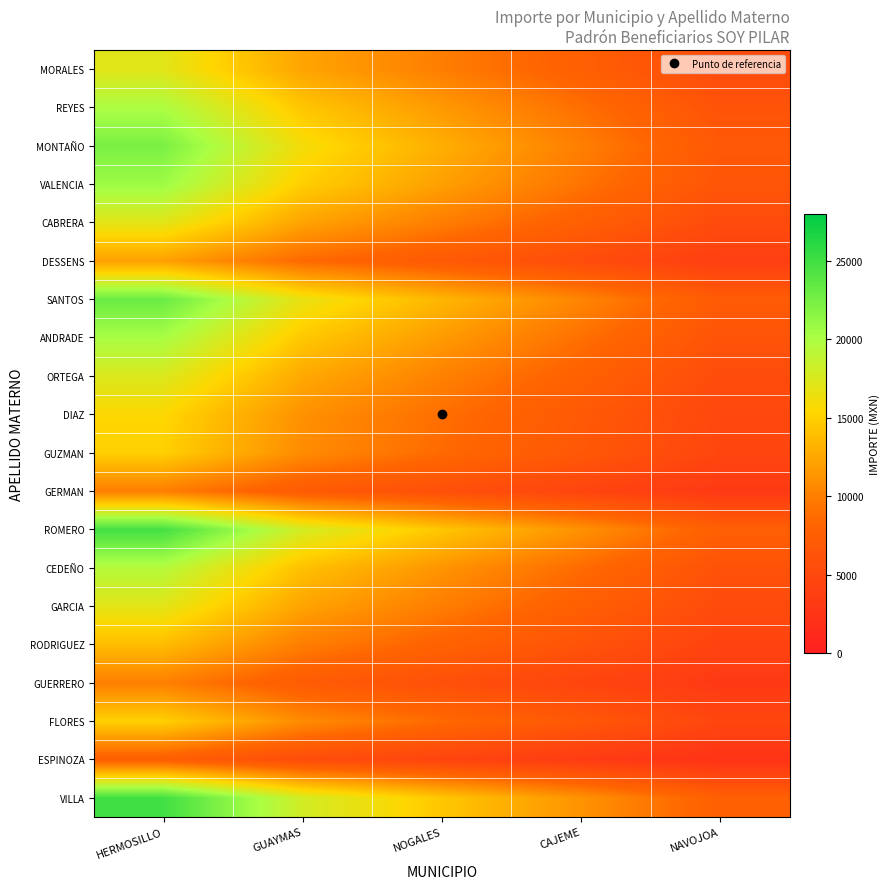

Reading left to right, list all the values displayed in this chart.

VILLA: HERMOSILLO=24948.3	GUAYMAS=17962.8	NOGALES=14470.0	CAJEME=11226.7	NAVOJOA=7734.0
ESPINOZA: HERMOSILLO=7525.0	GUAYMAS=5418.0	NOGALES=4364.5	CAJEME=3386.2	NAVOJOA=2332.7
FLORES: HERMOSILLO=15000.0	GUAYMAS=10800.0	NOGALES=8700.0	CAJEME=6750.0	NAVOJOA=4650.0
GUERRERO: HERMOSILLO=10000.0	GUAYMAS=7200.0	NOGALES=5800.0	CAJEME=4500.0	NAVOJOA=3100.0
RODRIGUEZ: HERMOSILLO=13781.3	GUAYMAS=9922.5	NOGALES=7993.2	CAJEME=6201.6	NAVOJOA=4272.2
GARCIA: HERMOSILLO=17019.9	GUAYMAS=12254.3	NOGALES=9871.5	CAJEME=7659.0	NAVOJOA=5276.2
CEDEÑO: HERMOSILLO=19500.0	GUAYMAS=14040.0	NOGALES=11310.0	CAJEME=8775.0	NAVOJOA=6045.0
ROMERO: HERMOSILLO=24820.5	GUAYMAS=17870.8	NOGALES=14395.9	CAJEME=11169.2	NAVOJOA=7694.4
GERMAN: HERMOSILLO=9900.0	GUAYMAS=7128.0	NOGALES=5742.0	CAJEME=4455.0	NAVOJOA=3069.0
GUZMAN: HERMOSILLO=15000.0	GUAYMAS=10800.0	NOGALES=8700.0	CAJEME=6750.0	NAVOJOA=4650.0
DIAZ: HERMOSILLO=15472.4	GUAYMAS=11140.1	NOGALES=8974.0	CAJEME=6962.6	NAVOJOA=4796.4
ORTEGA: HERMOSILLO=17452.0	GUAYMAS=12565.4	NOGALES=10122.2	CAJEME=7853.4	NAVOJOA=5410.1
ANDRADE: HERMOSILLO=20156.8	GUAYMAS=14512.9	NOGALES=11690.9	CAJEME=9070.6	NAVOJOA=6248.6
SANTOS: HERMOSILLO=23084.0	GUAYMAS=16620.5	NOGALES=13388.7	CAJEME=10387.8	NAVOJOA=7156.0
DESSENS: HERMOSILLO=12000.0	GUAYMAS=8640.0	NOGALES=6960.0	CAJEME=5400.0	NAVOJOA=3720.0
CABRERA: HERMOSILLO=17000.0	GUAYMAS=12240.0	NOGALES=9860.0	CAJEME=7650.0	NAVOJOA=5270.0
VALENCIA: HERMOSILLO=20684.5	GUAYMAS=14892.8	NOGALES=11997.0	CAJEME=9308.0	NAVOJOA=6412.2
MONTAÑO: HERMOSILLO=22272.0	GUAYMAS=16035.8	NOGALES=12917.8	CAJEME=10022.4	NAVOJOA=6904.3
REYES: HERMOSILLO=20000.0	GUAYMAS=14400.0	NOGALES=11600.0	CAJEME=9000.0	NAVOJOA=6200.0
MORALES: HERMOSILLO=17070.0	GUAYMAS=12290.4	NOGALES=9900.6	CAJEME=7681.5	NAVOJOA=5291.7